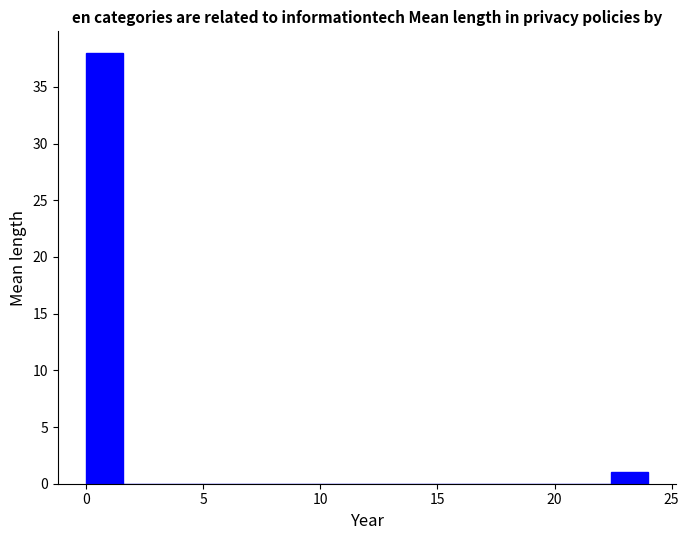

Around what value on the x-axis is the tallest bar? Give the approximate position of its centre, as read against the axis.

1.0